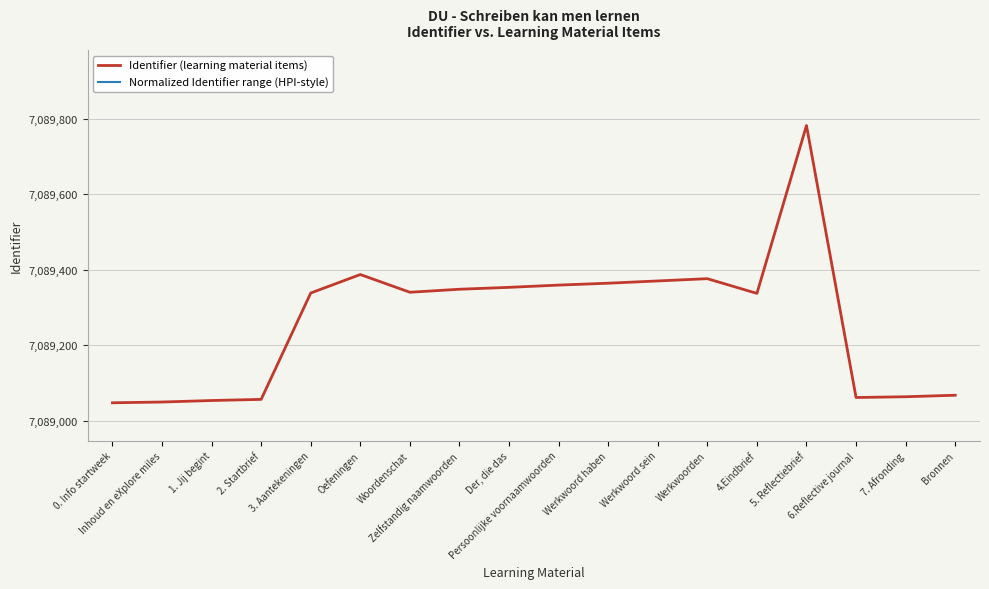

What is the difference between the highest and lowest values at Persoonlijke voornaamwoorden?

6954461.0